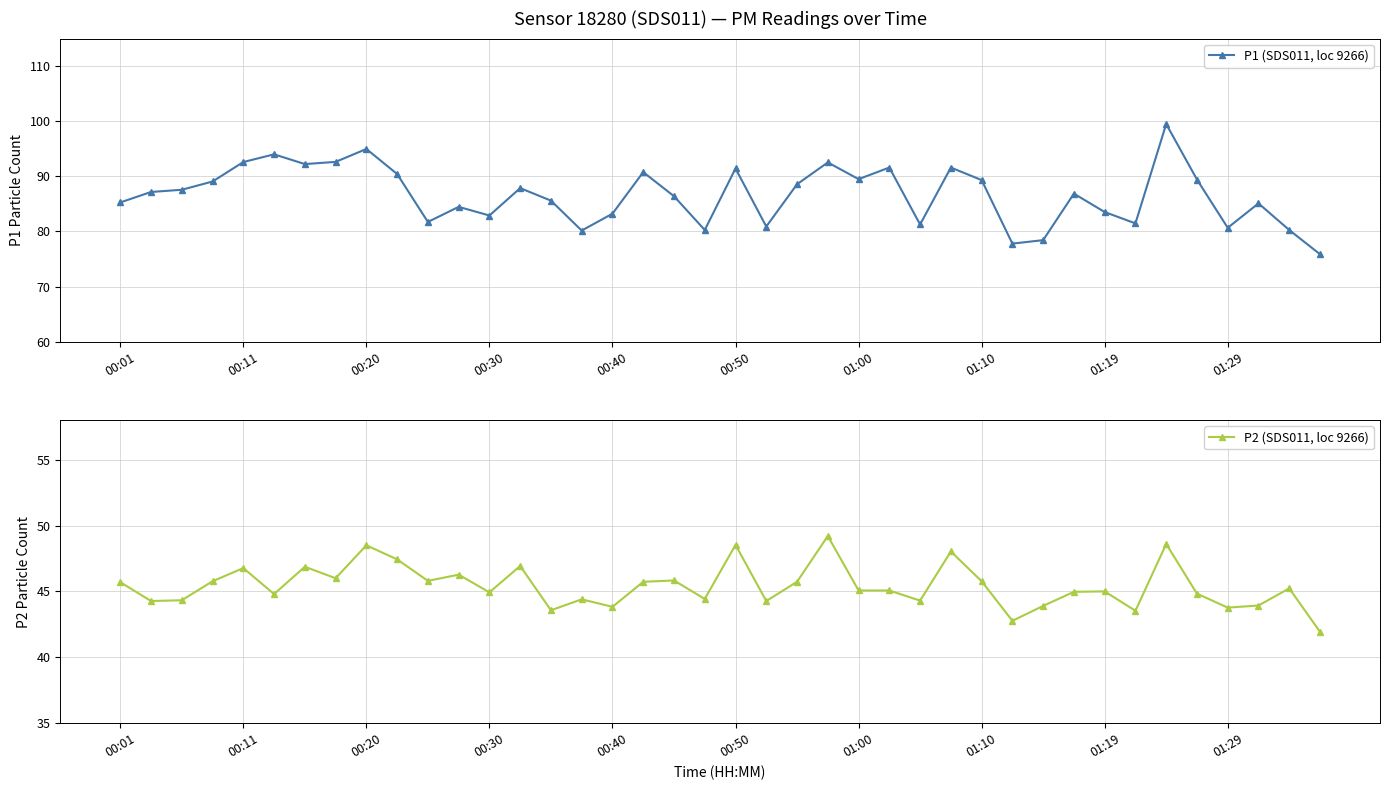

What is the minimum value shown in the chart?

41.9